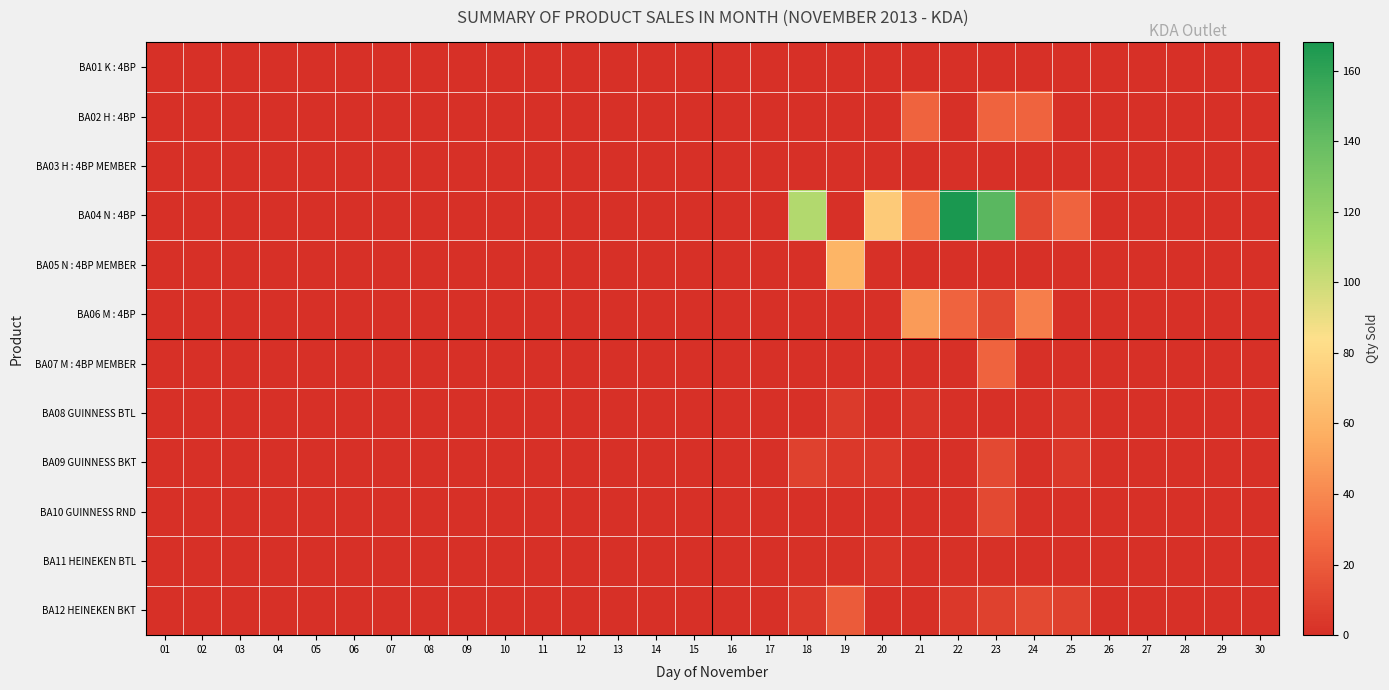

At which label does BA04 N : 4BP reach its minimum?

01